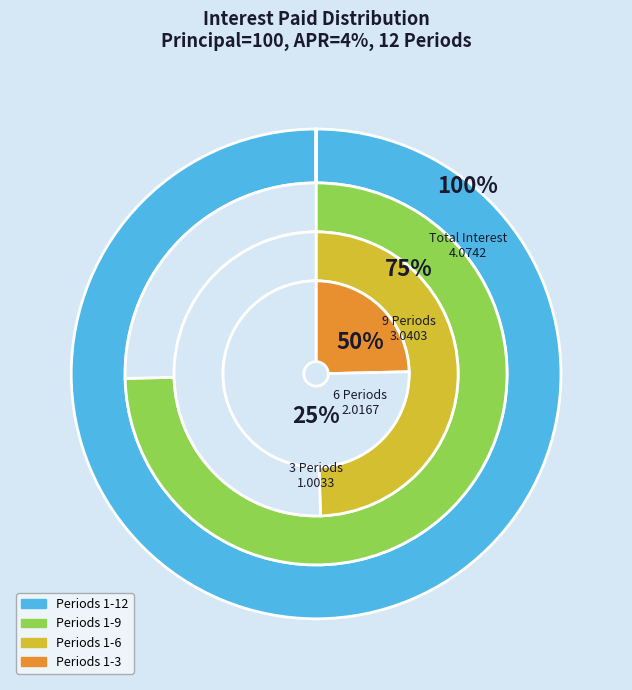

Do Period 1 and Period 12 together represent more than half of the pie?

No